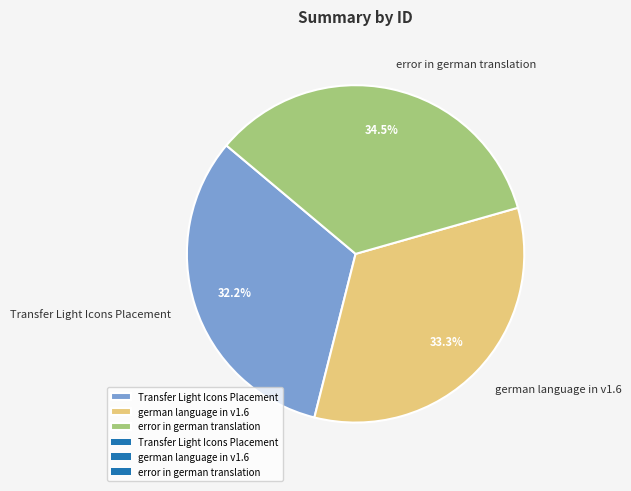

The german language in v1.6 slice represents 33% of the pie. True or false?

True